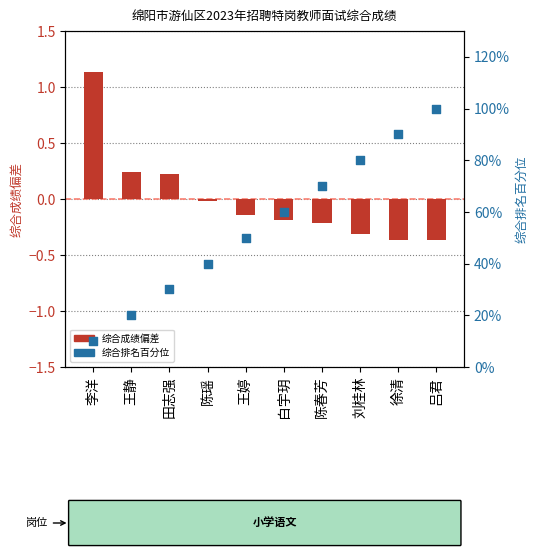

Which series has the widest spread of Y values?

综合排名百分位